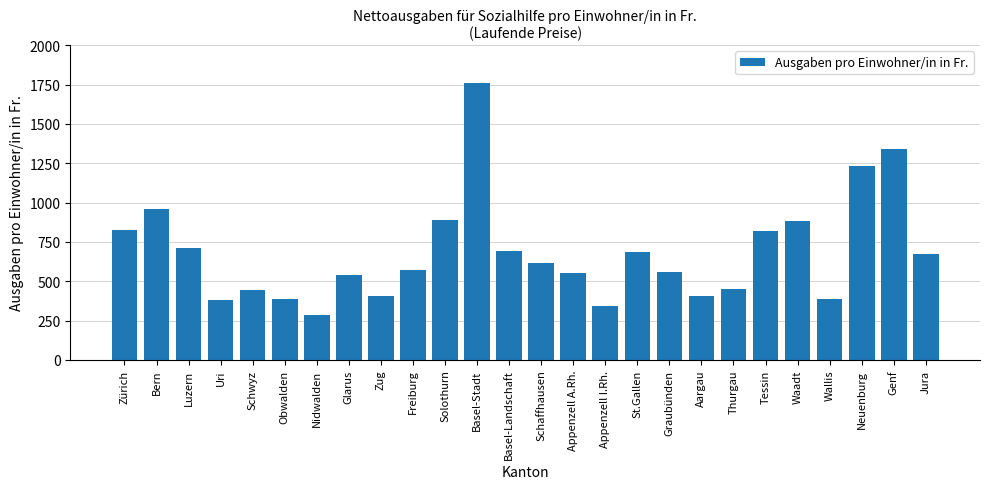

What is the approximate value at Appenzell A.Rh., to the nearest 100?

600